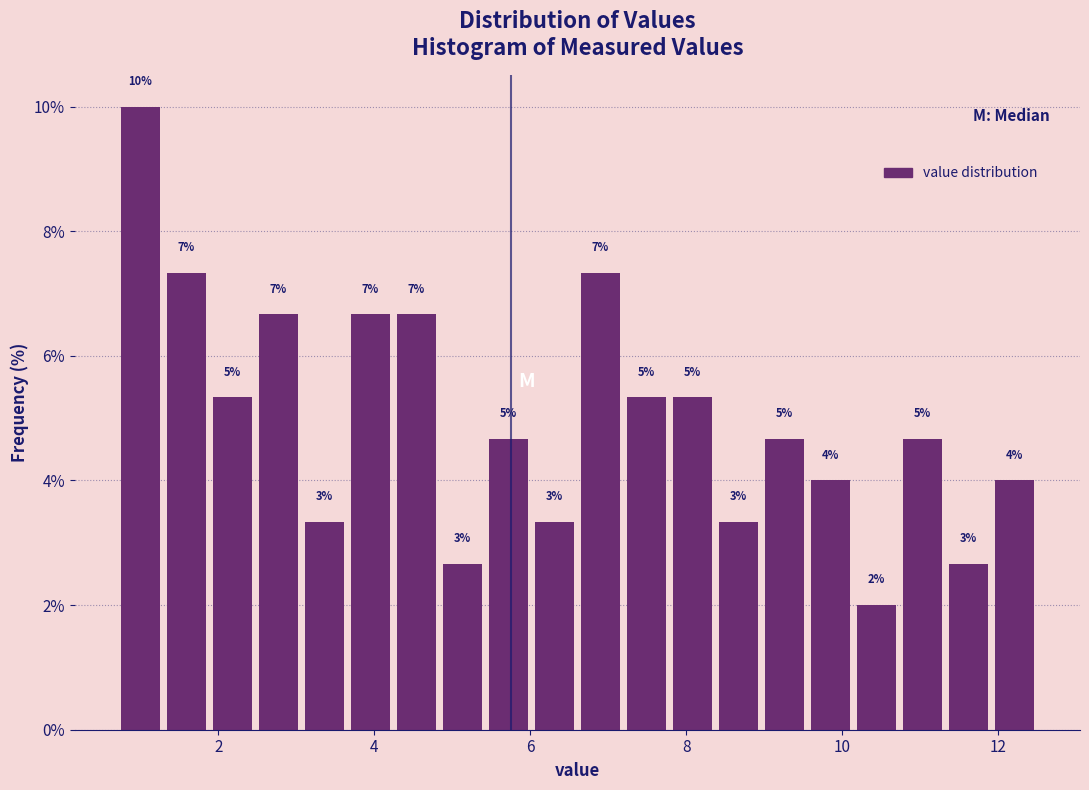

Read against the x-axis, roughly where is the centre of the tallest bar?

1.0